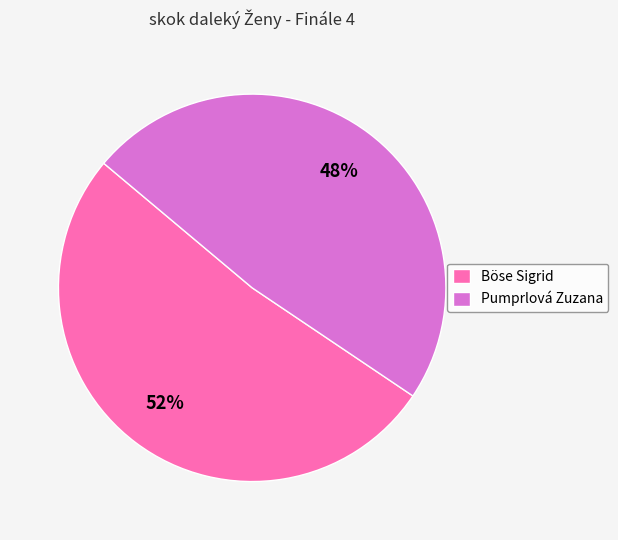

Is it true that Böse Sigrid is 45% of the pie?

False